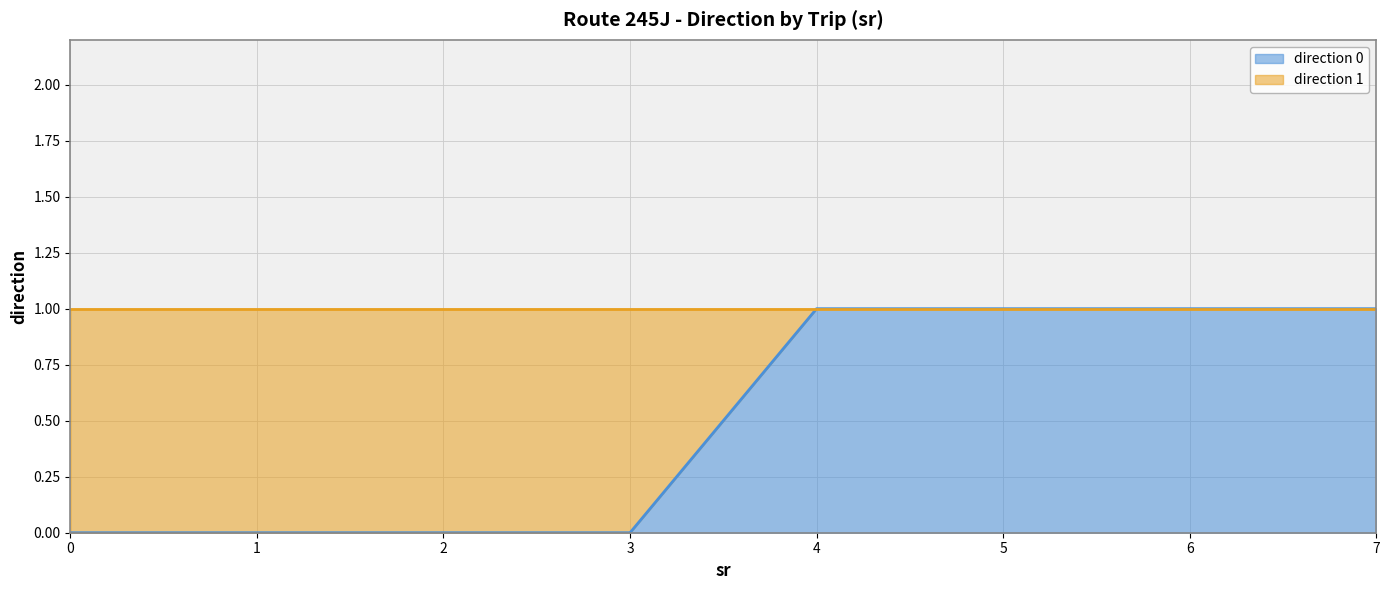

What is the change in value from 2 to 6?

+1